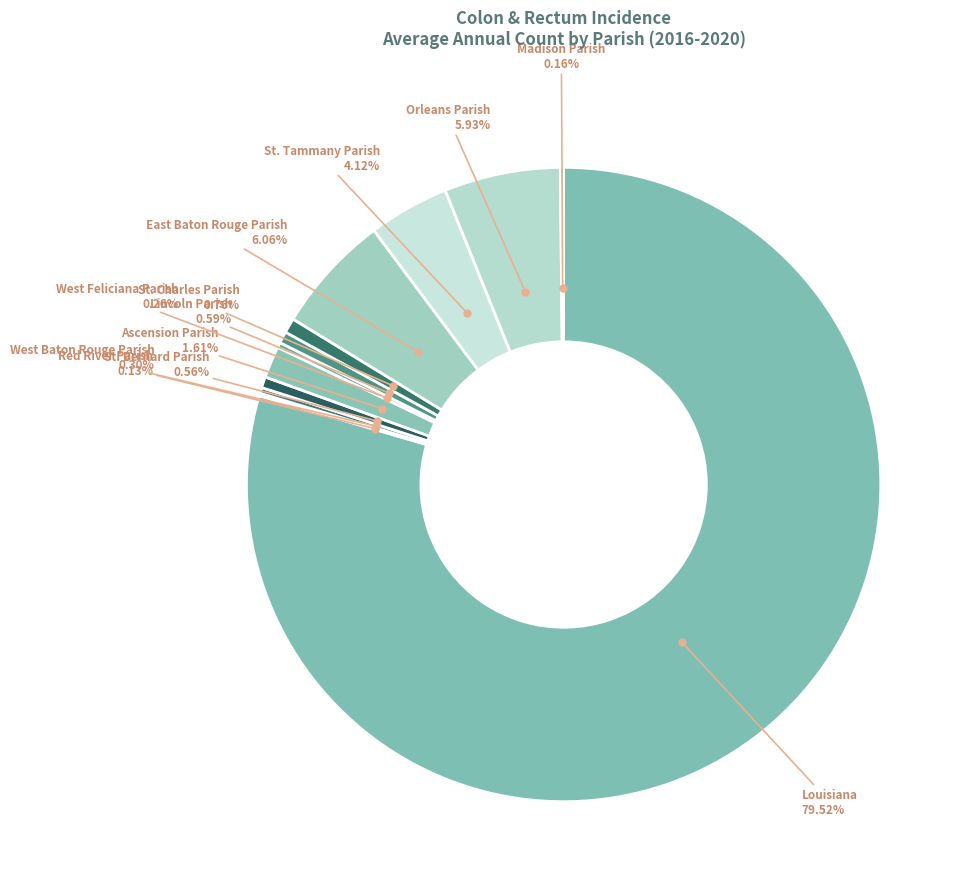

Approximately how many times larger is the value at Orleans Parish compared to East Baton Rouge Parish?

1.0